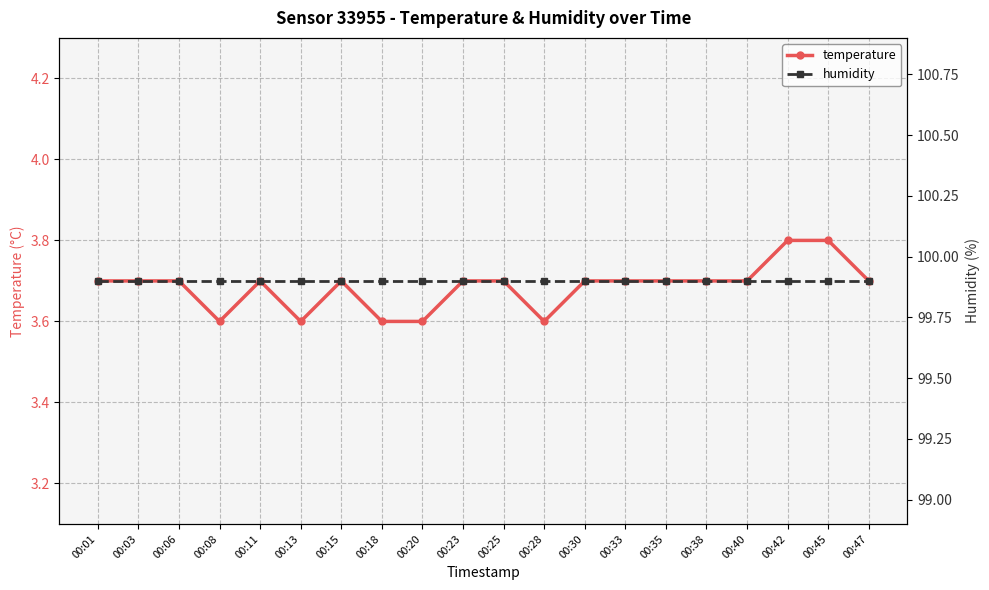

True or false: temperature and humidity intersect in this chart.

False